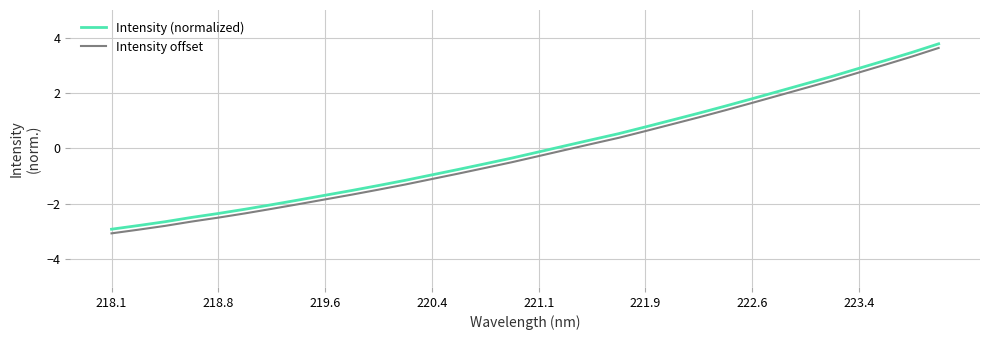

What is the difference between the maximum and minimum values in the Intensity (normalized) series?

6.7